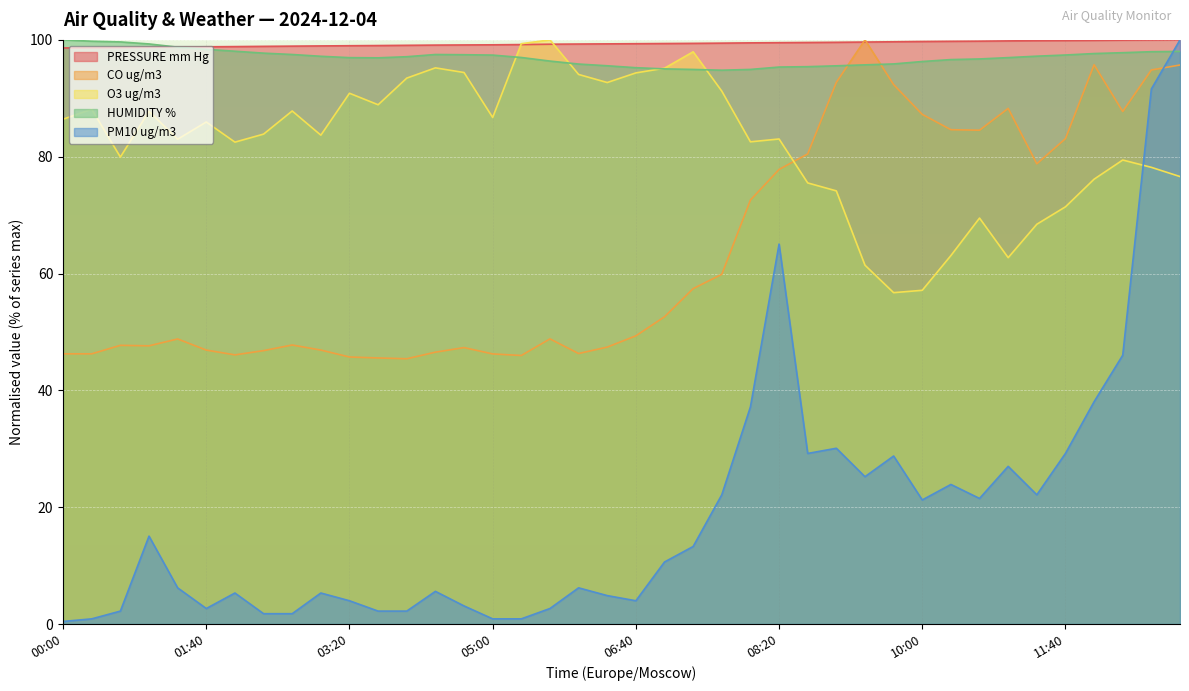

What is the sum of the O3 ug/m3 values at 03:20 and 12:40?

169.0